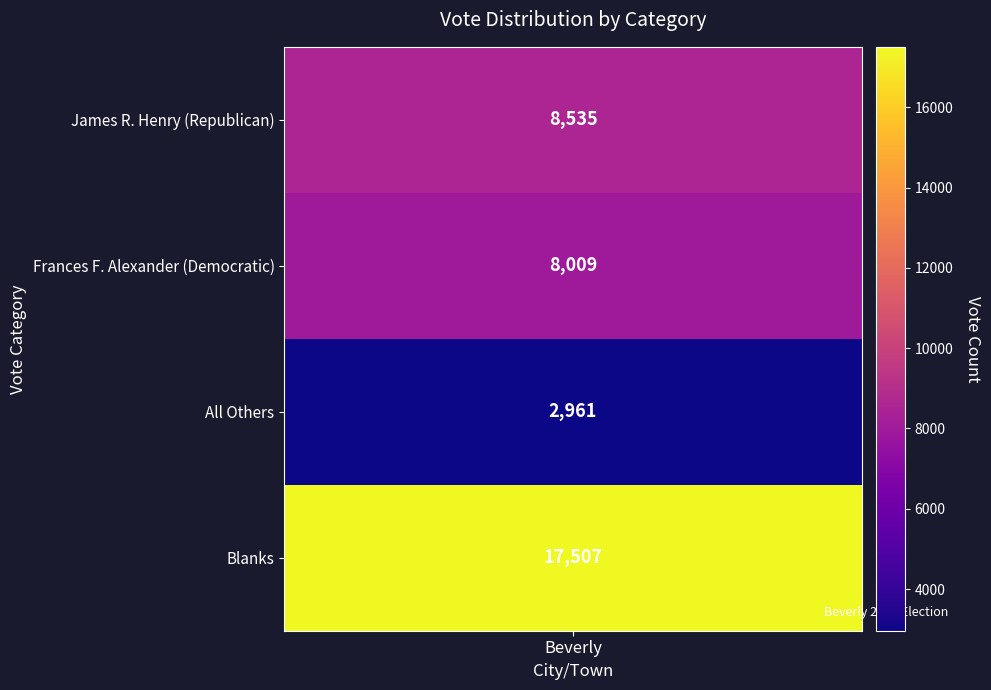

Which label corresponds to the largest value in the chart?

Blanks